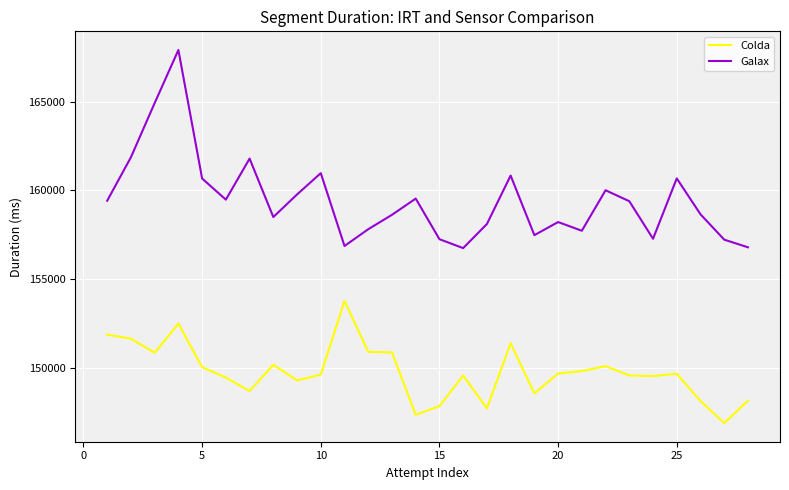

Which series has the largest range (max minus min)?

Galax